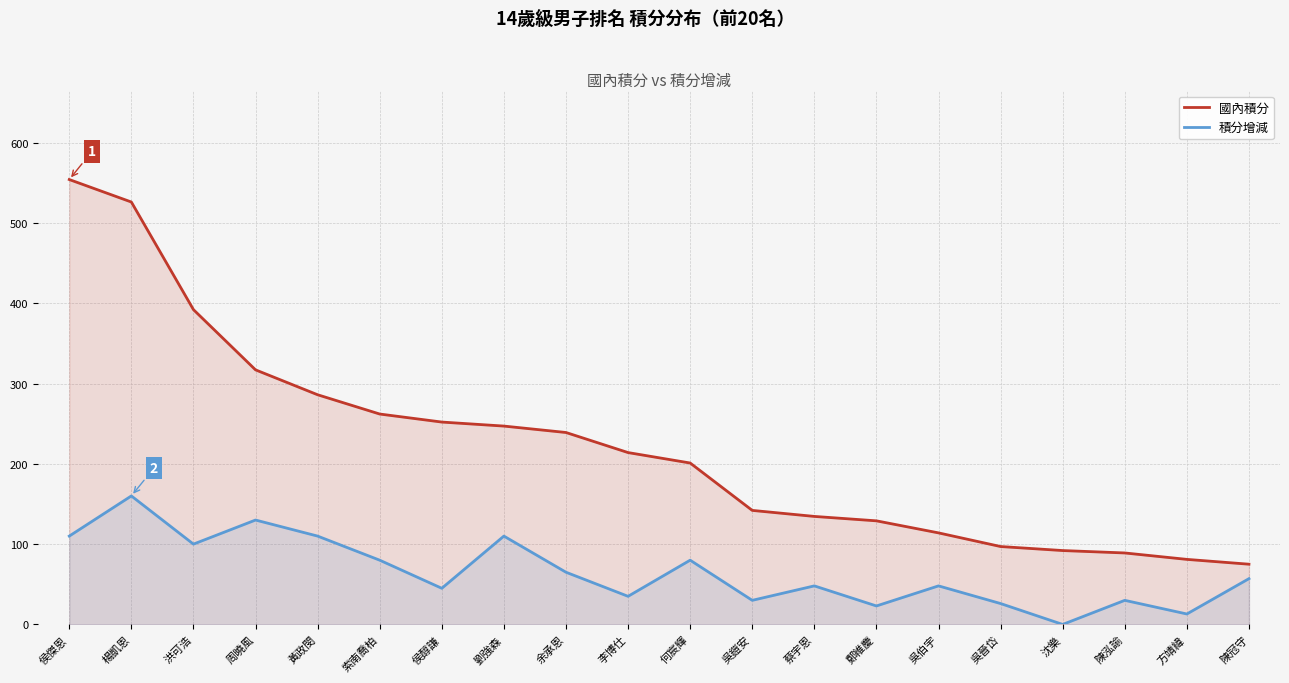

How many lines are shown in the chart?

2